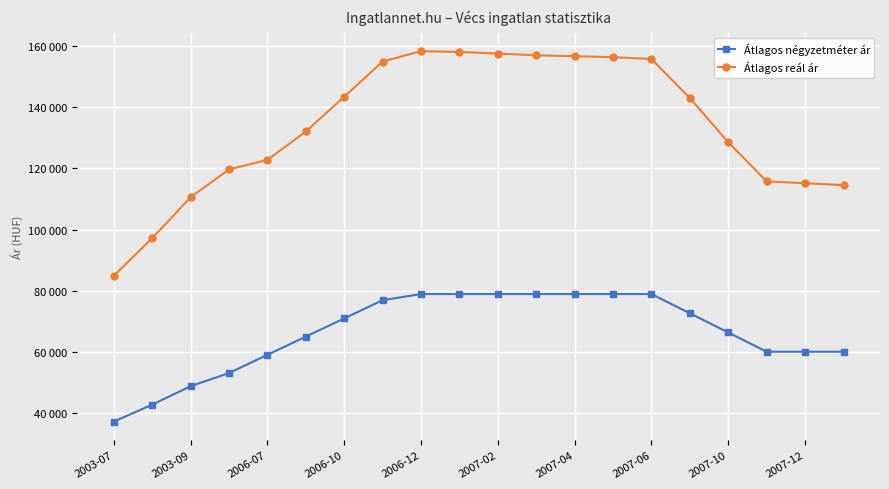

Which series has the largest total across all categories?

Átlagos reál ár